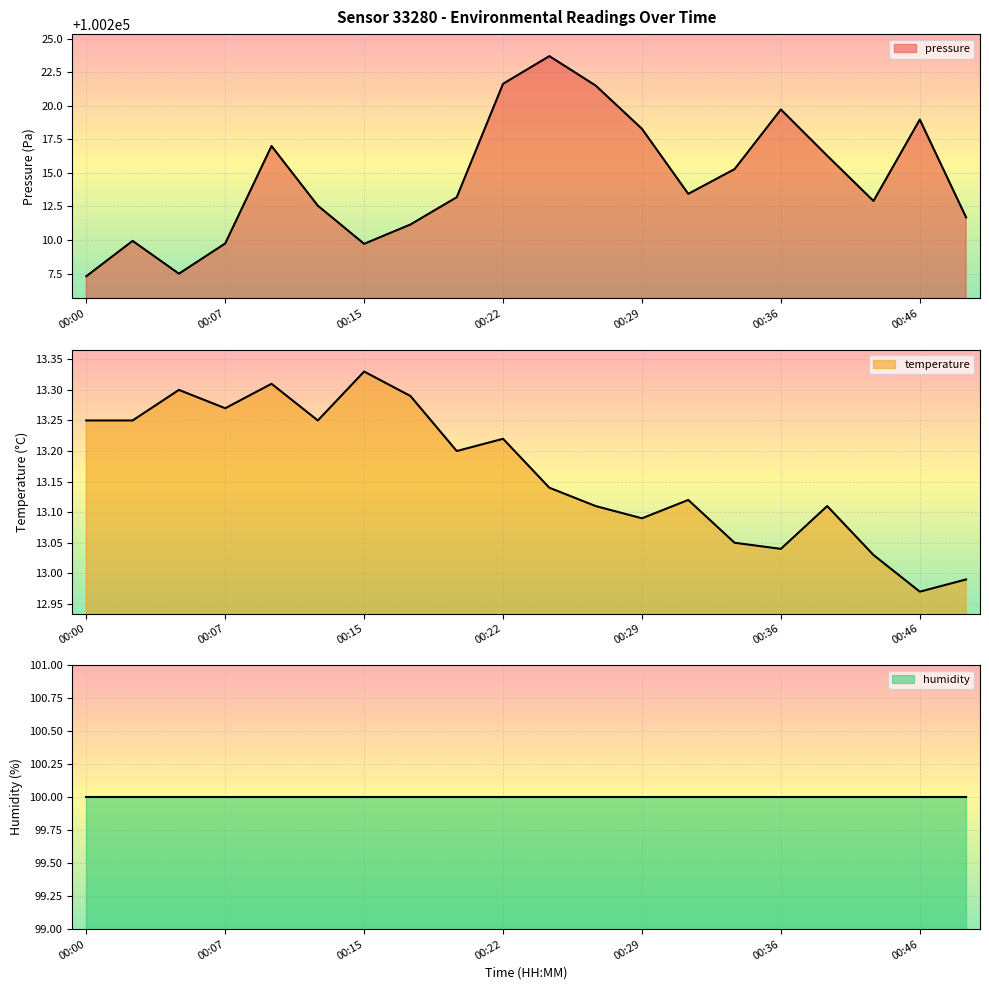

At which category does the chart reach its minimum across all series?

00:46